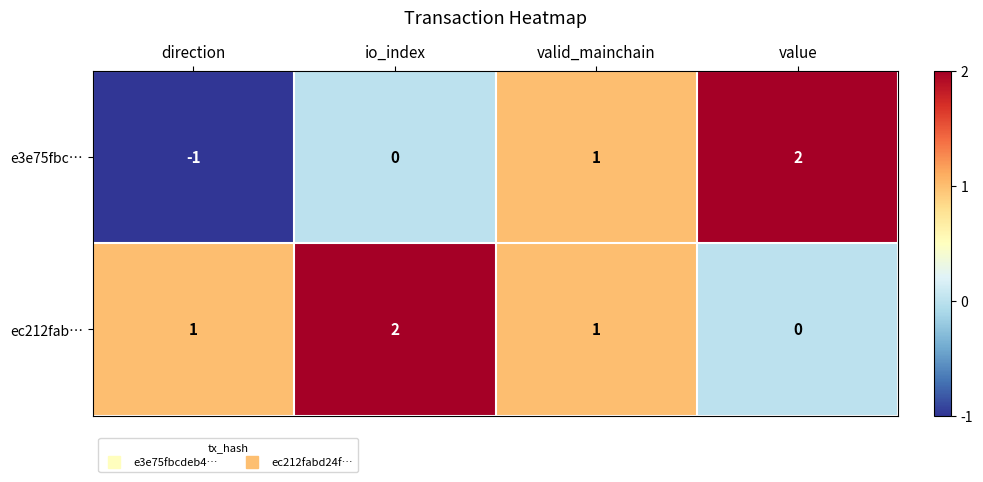

Which series has the widest spread of values?

e3e75fbc…